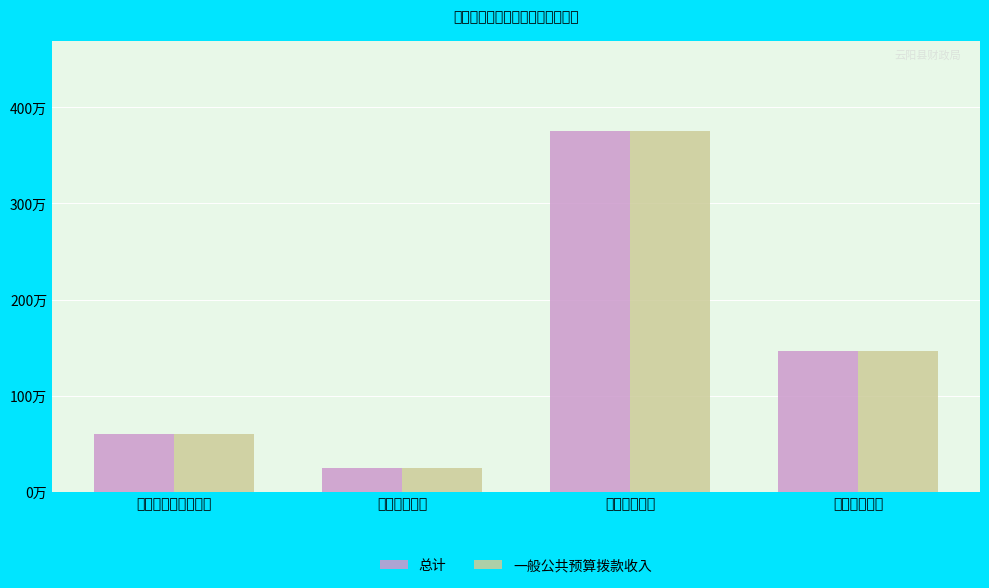

Are the bars horizontal?

No